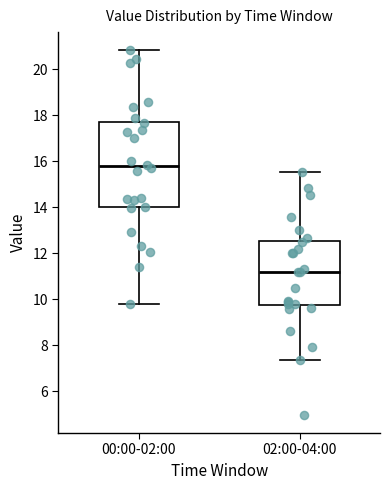

Where is the upper edge of the box for 02:00-04:00 on the y-axis? The values are not printed on the chart, so give them approximately, as read against the axis.

12.6